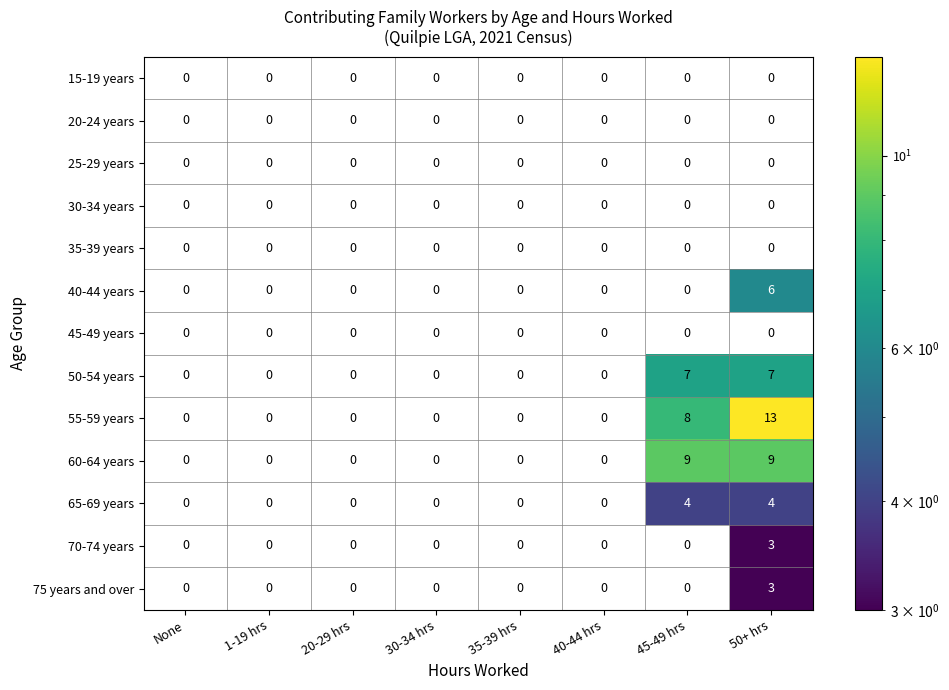

True or false: 50-54 years has a value of 7 at 45-49 hrs.

True